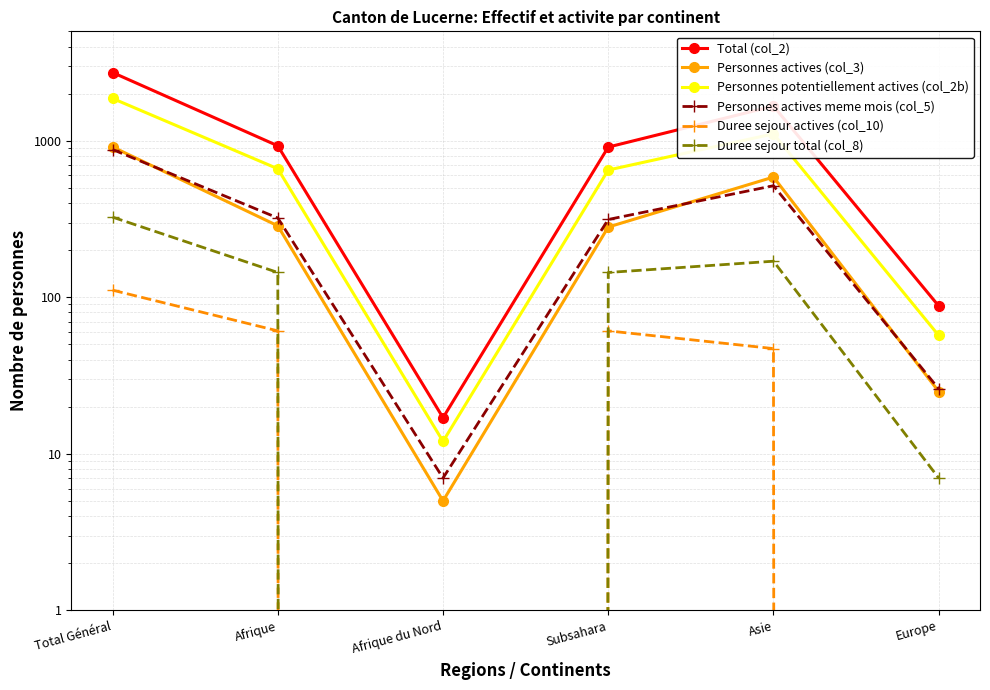

Rank the series at Asie from highest to lowest value.

Total (col_2), Personnes potentiellement actives (col_2b), Personnes actives (col_3), Personnes actives meme mois (col_5), Duree sejour total (col_8), Duree sejour actives (col_10)